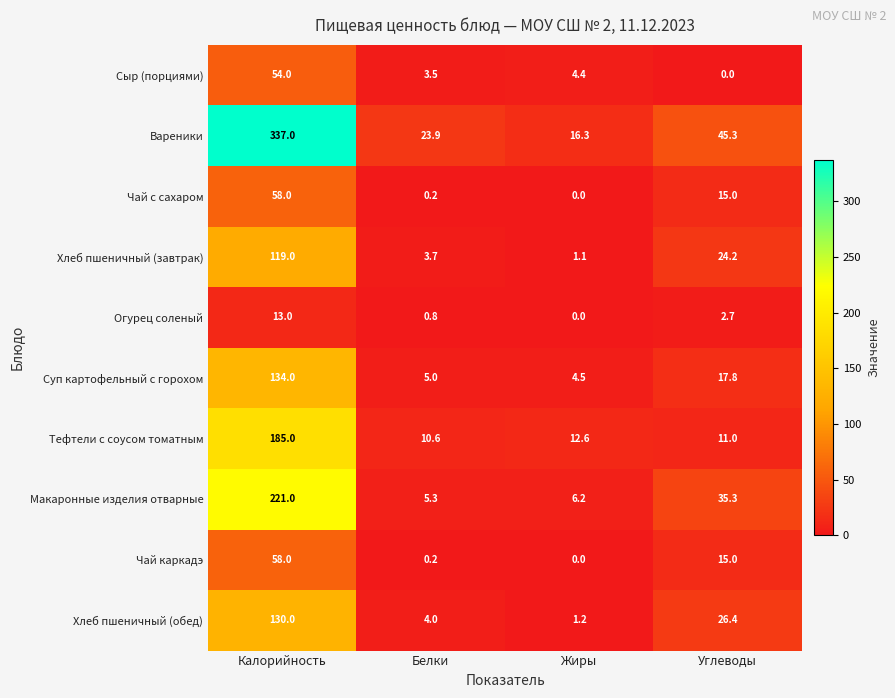

Is it true that Суп картофельный с горохом equals 6.8 at Углеводы?

False